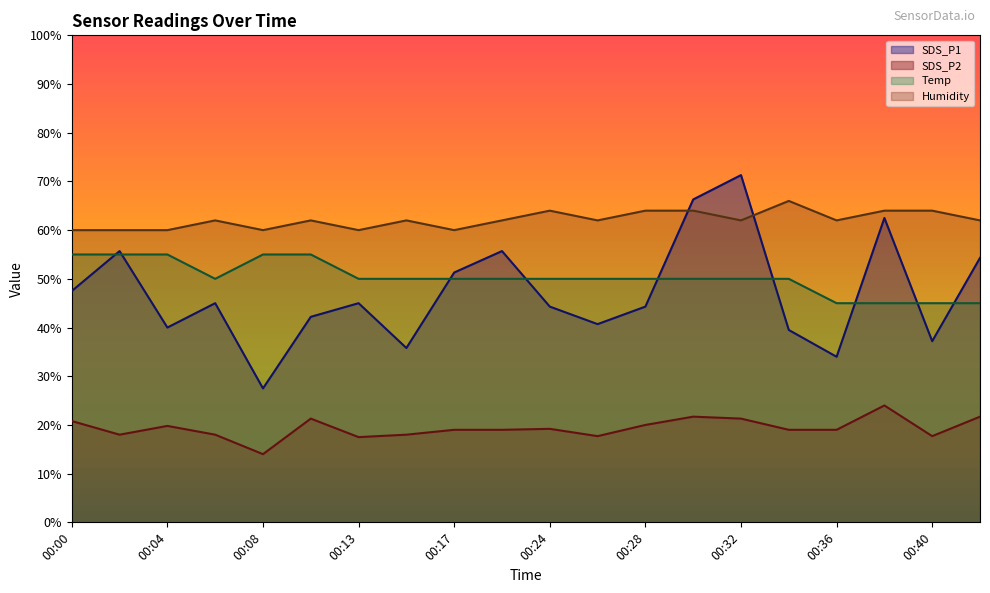

Rank the series at 00:30 from lowest to highest value.

SDS_P2, Temp, Humidity, SDS_P1